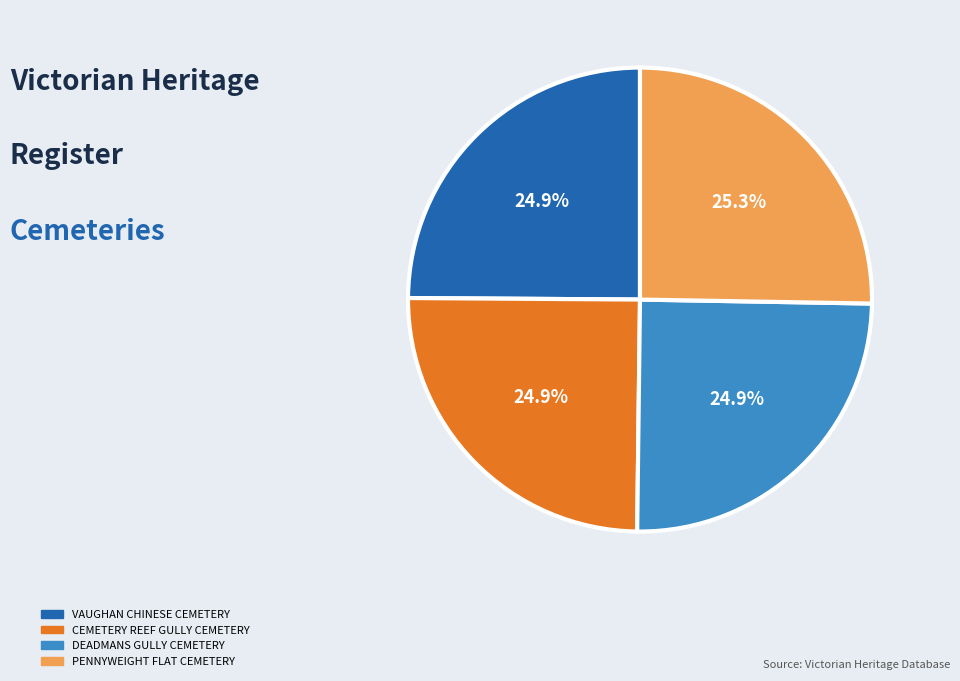

Is there a majority slice in this chart?

No